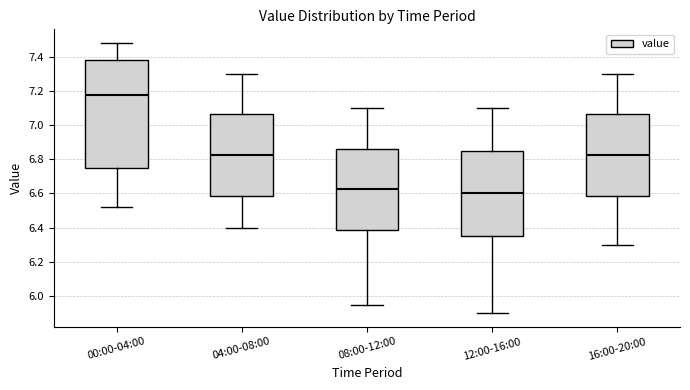

Which box's median line is the lowest?

12:00-16:00